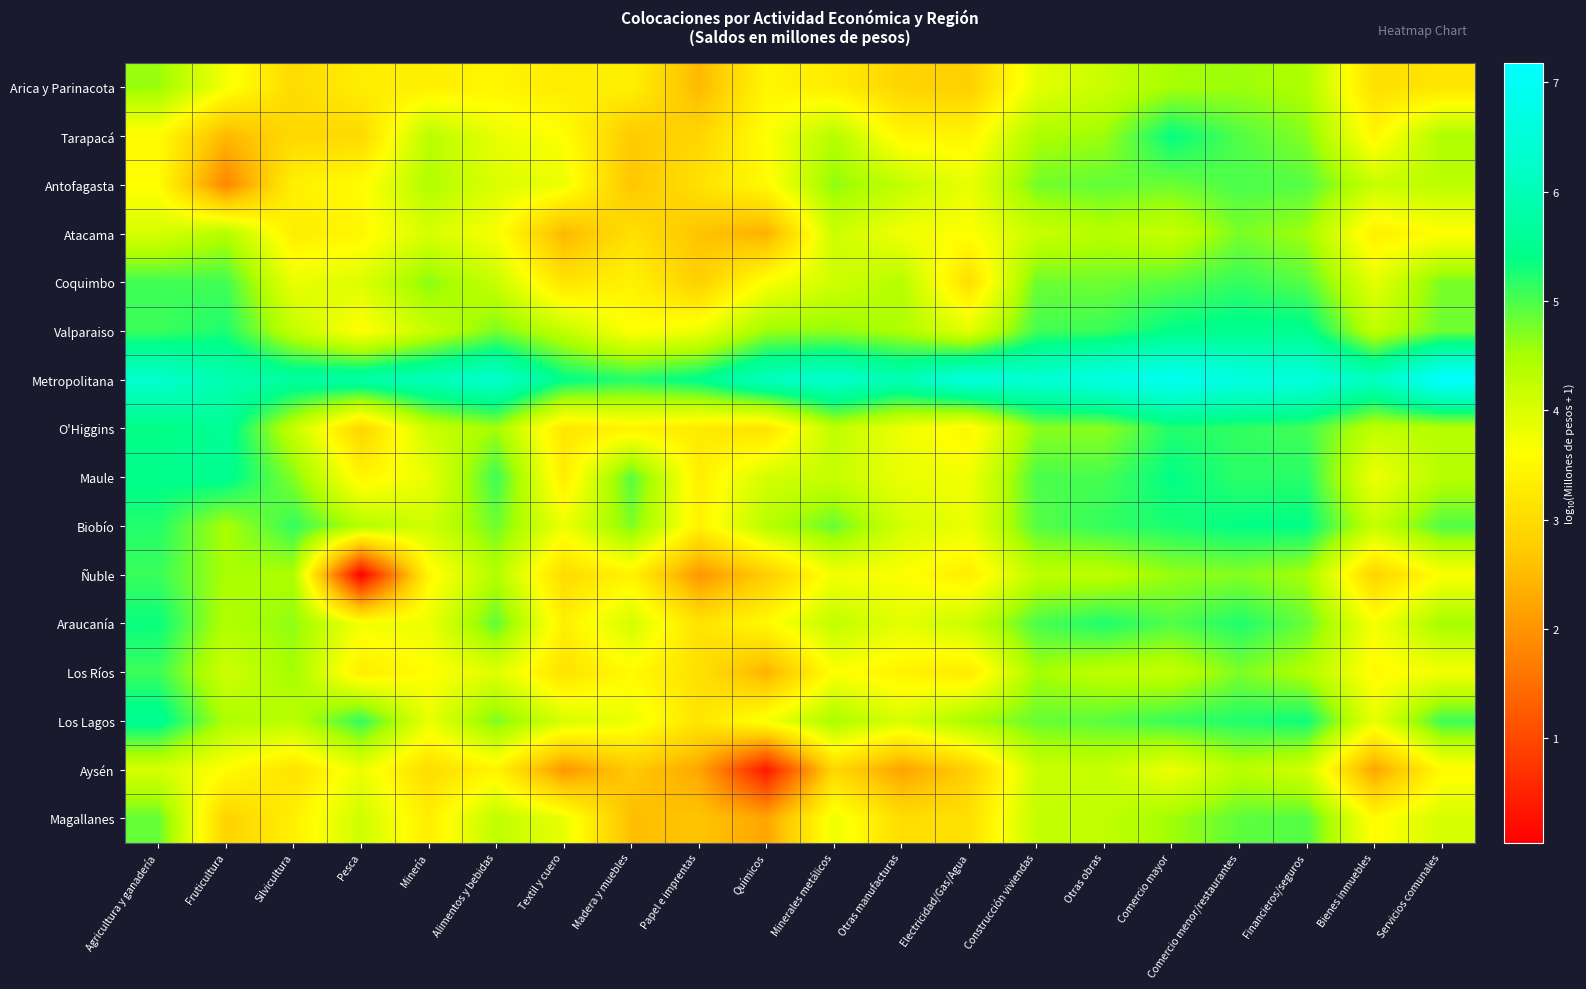

What is the total value across all series at Agricultura y ganadería?

78.2